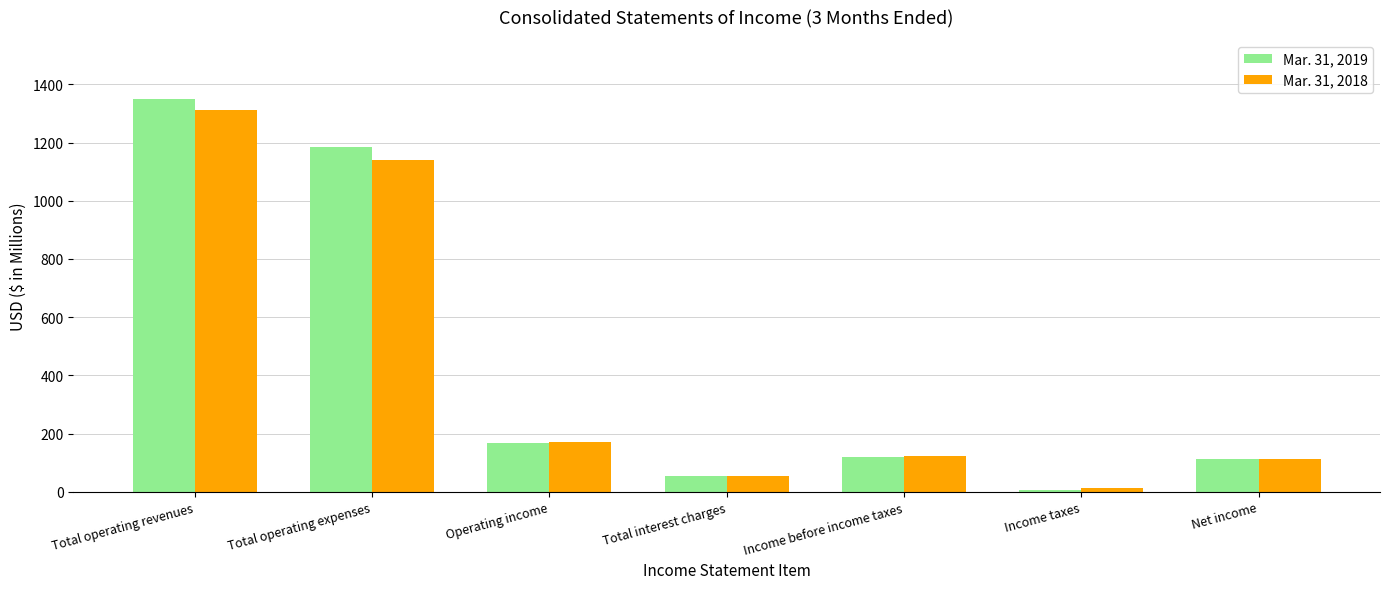

What are all the series names shown in the legend?

Mar. 31, 2019, Mar. 31, 2018